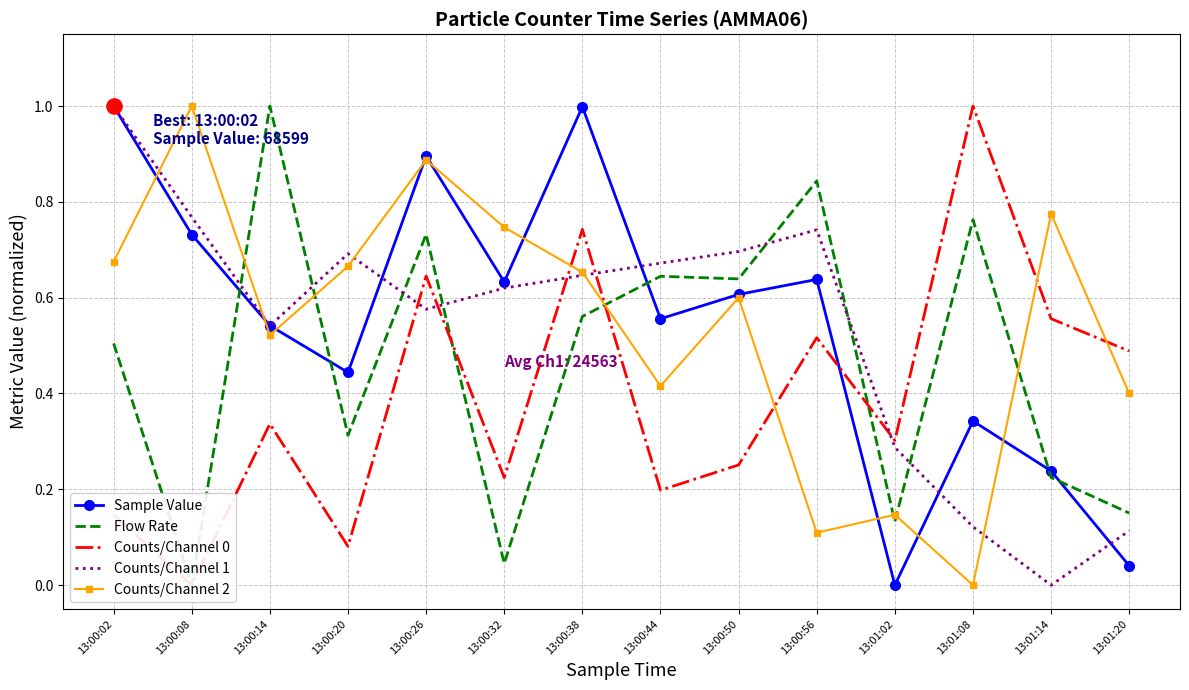

Which series contains the highest Y value?

Sample Value